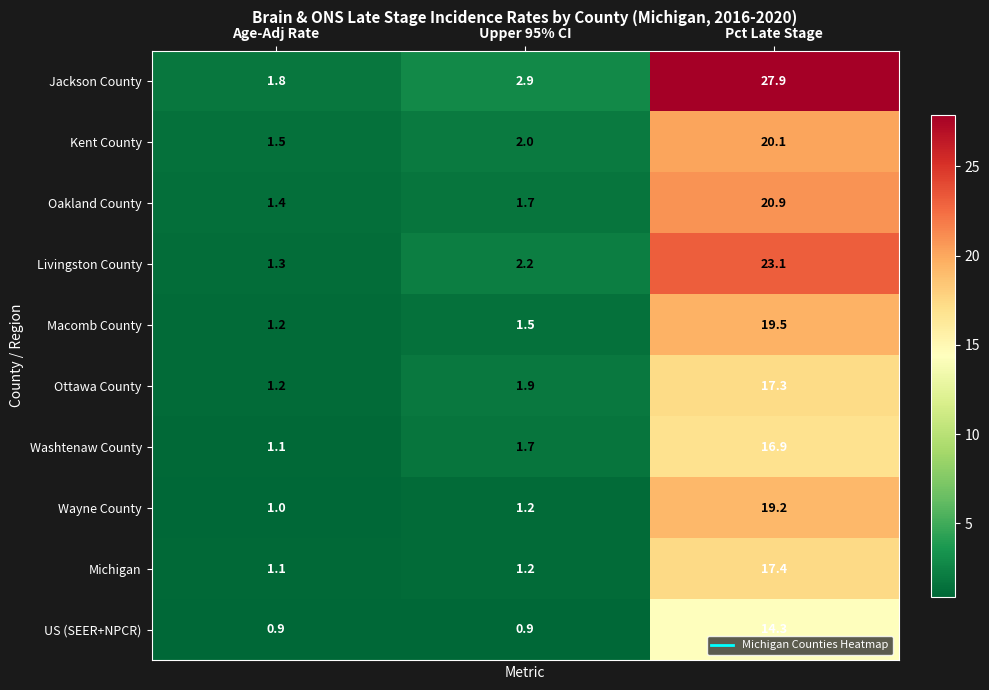

At which category does the chart reach its peak across all series?

Pct Late Stage